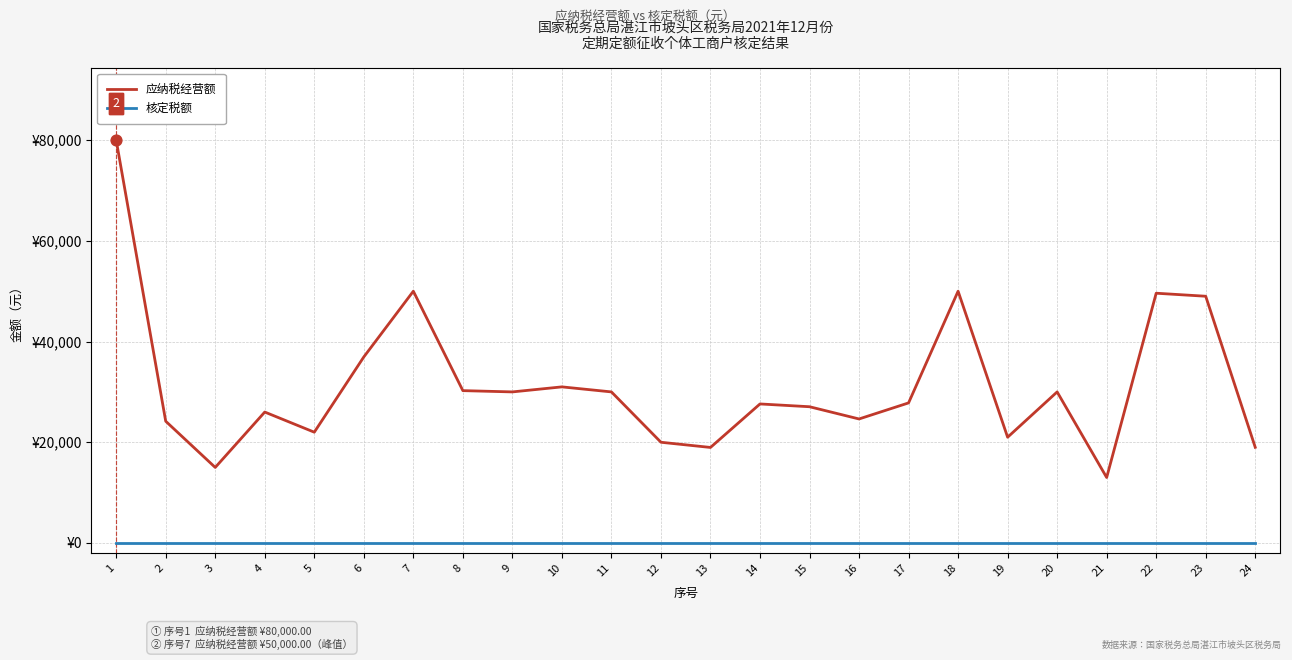

At how many categories does at least one series exceed 33276?

6